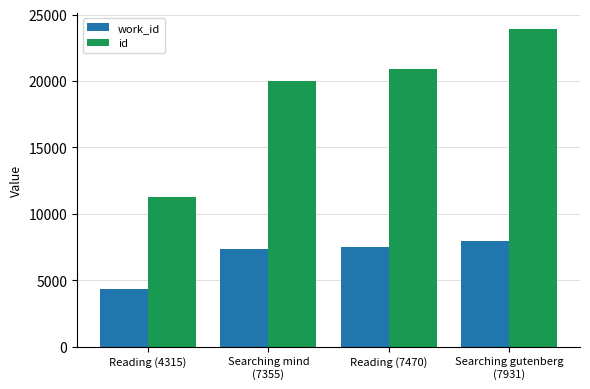

Are the bars grouped side by side (vs. stacked)?

Yes